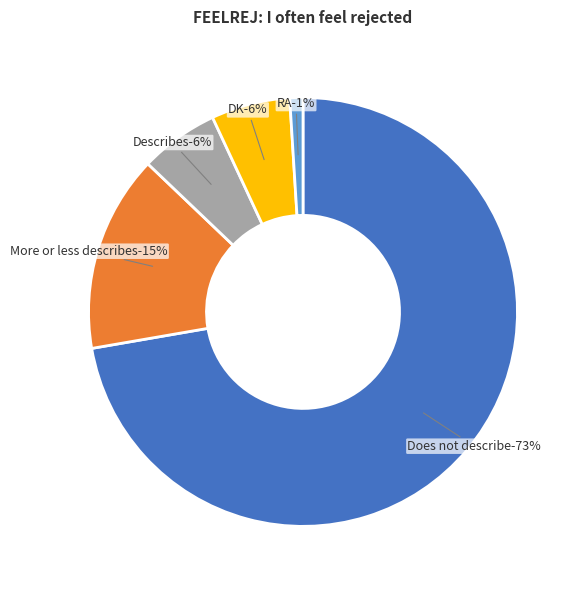

To the nearest percent, what percentage of the pie is Describes?

6%